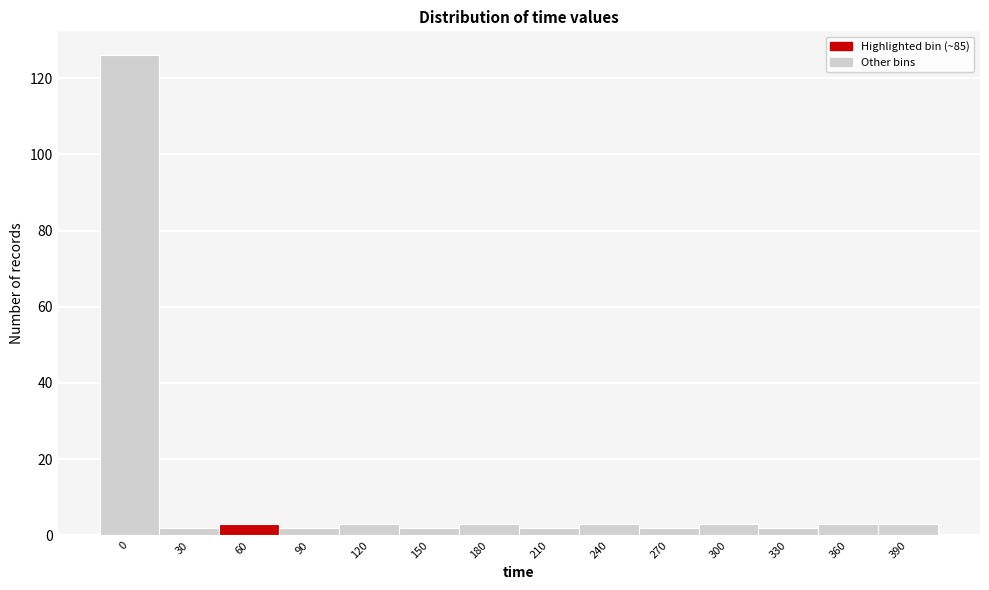

Reading right to left, transcribe all the data shown in this chart.

3	3	2	3	2	3	2	3	2	3	2	3	2	126